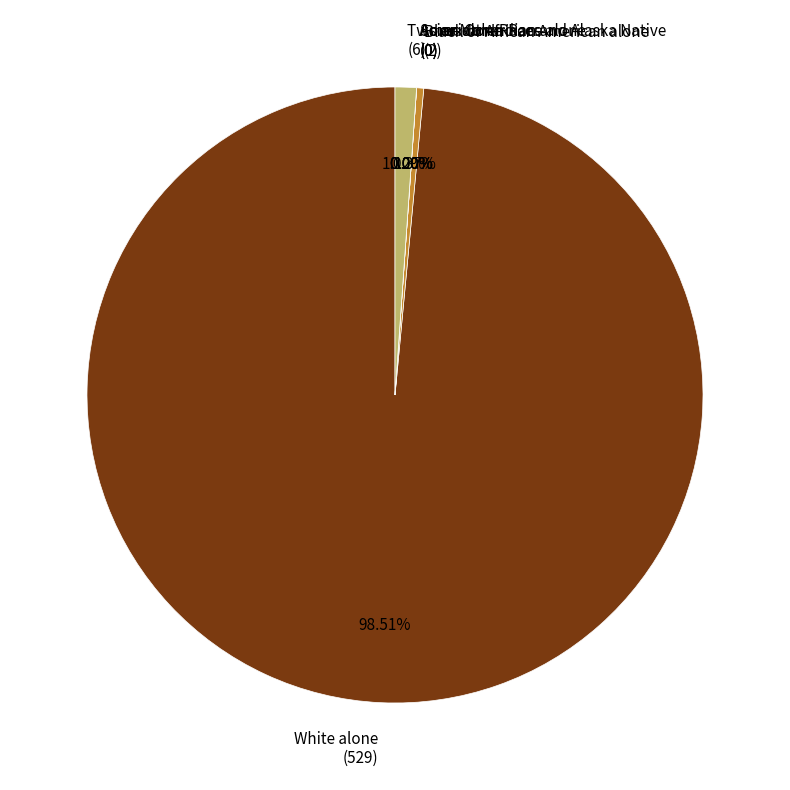

Rank the categories by value from lowest to highest.

American Indian and Alaska Native, Asian alone, Some Other Race alone, Black or African American alone, Two or More Races, White alone